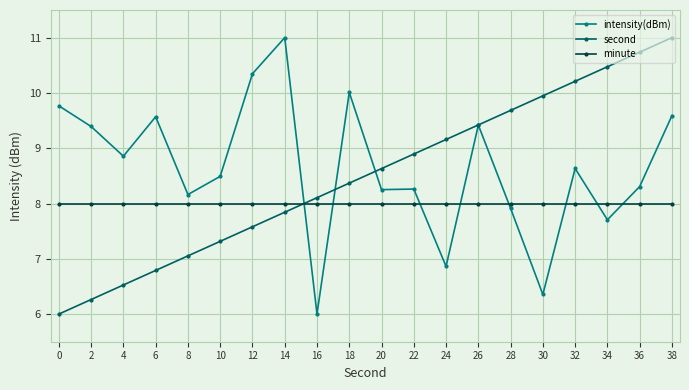

At which label does intensity(dBm) reach its minimum?

16